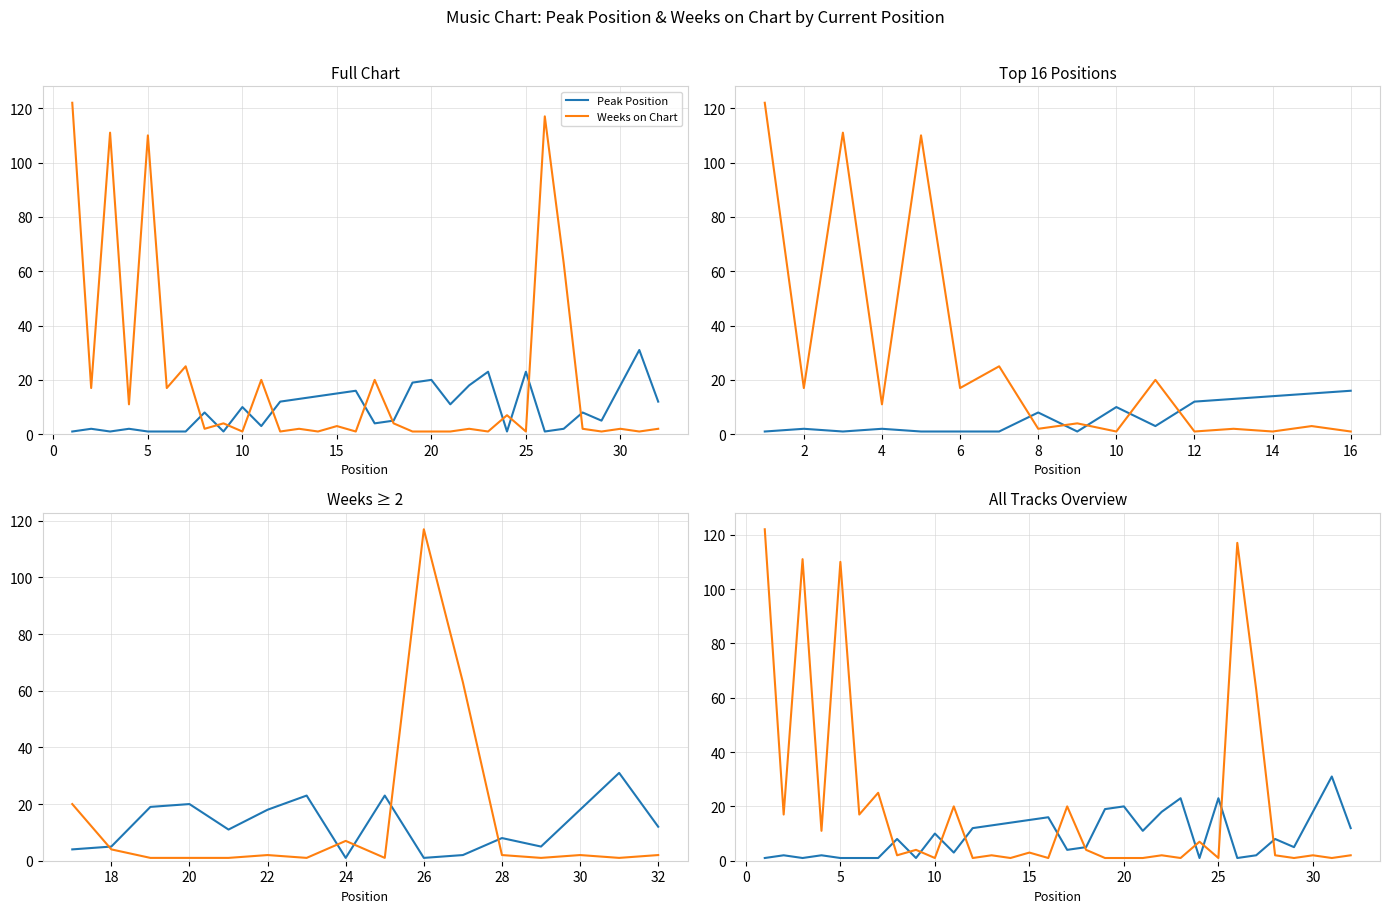

True or false: Peak Position and Weeks on Chart cross at least once.

True